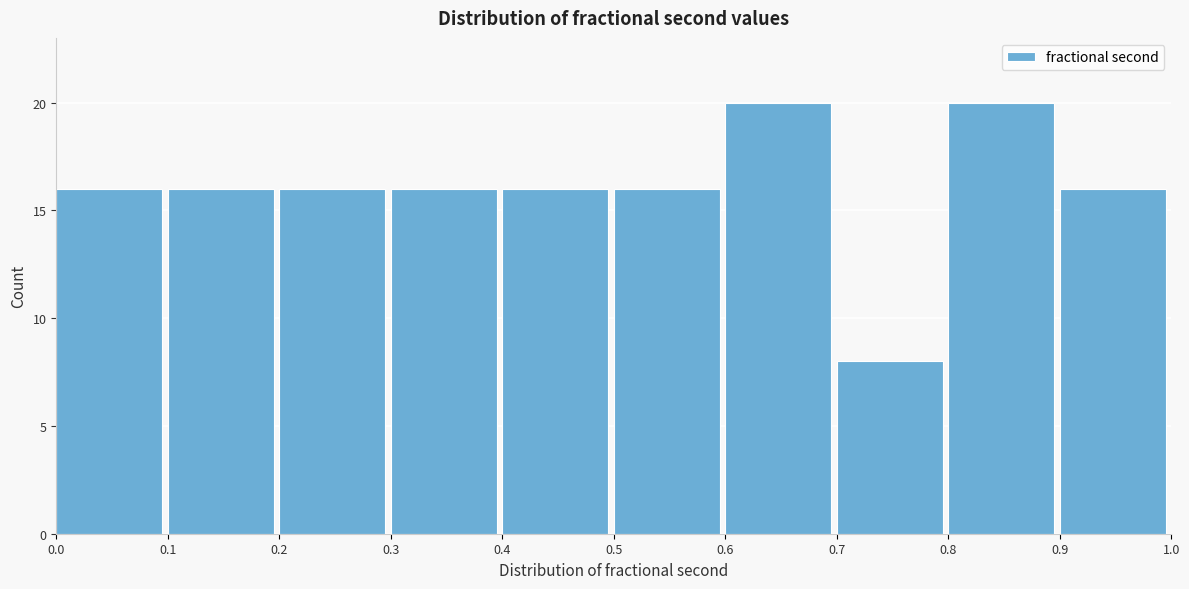

What is the height of the bar covering 0.2 to 0.3 on the x-axis? The values are not printed on the chart, so give them approximately, as read against the axis.

16